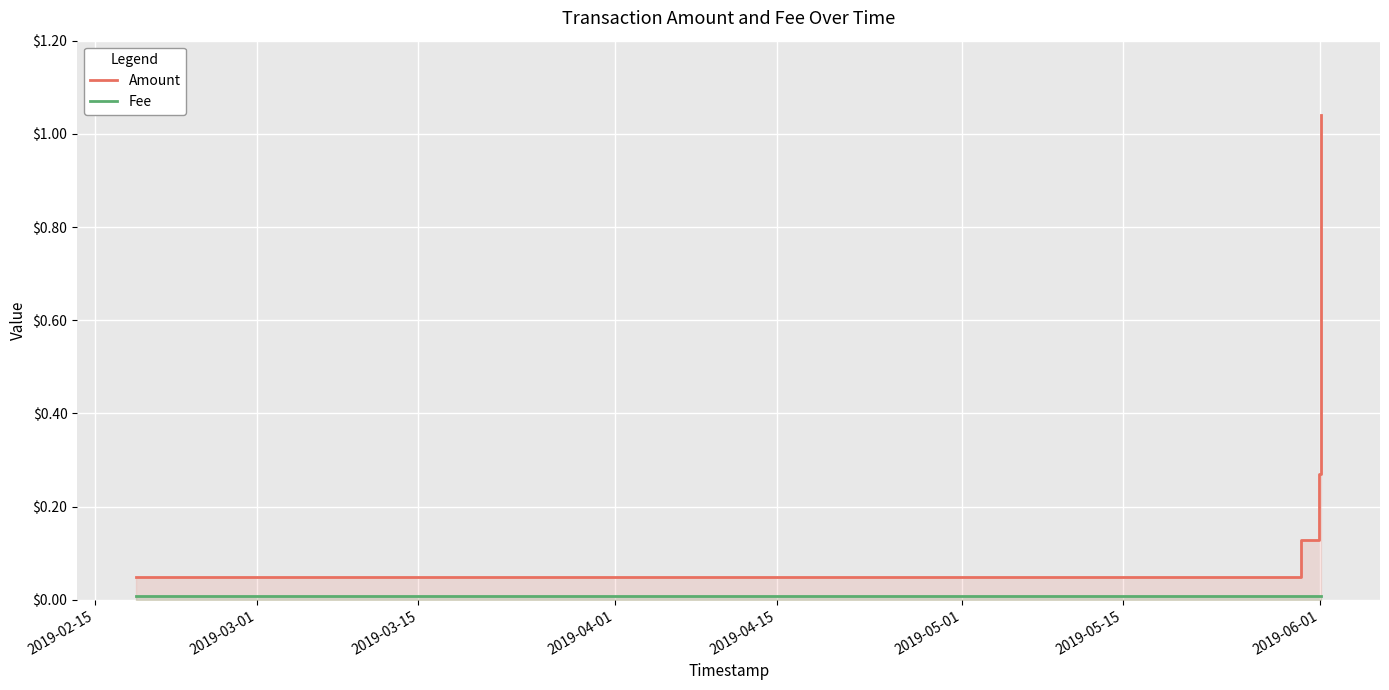

What is the sum of all Amount values?

2.1